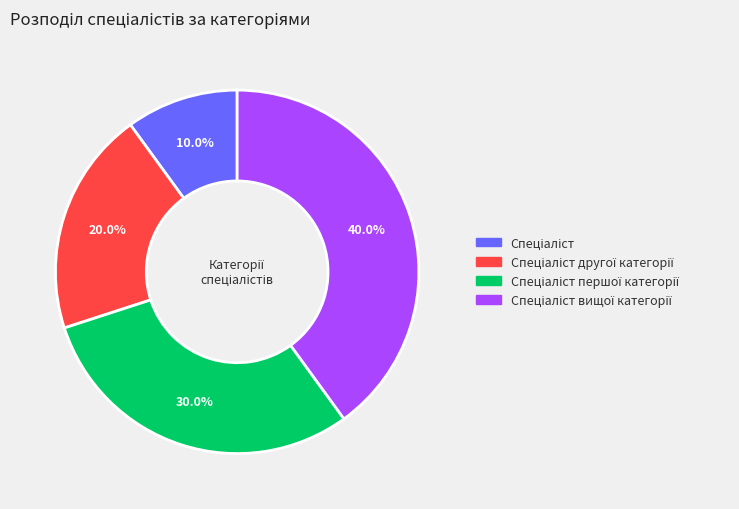

Does any single category account for the majority?

No